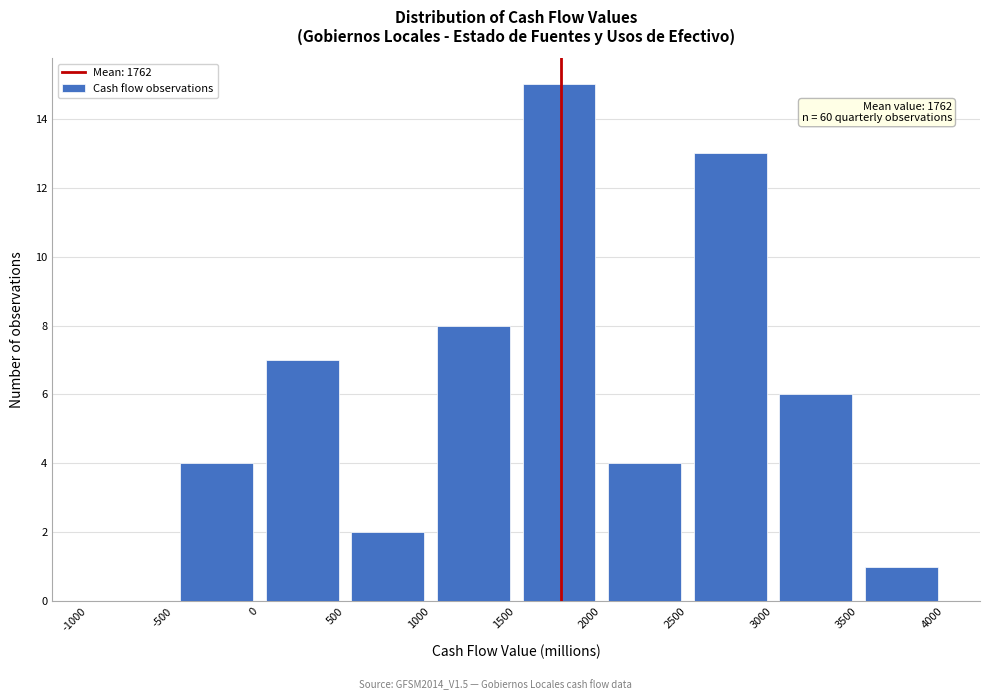

Over which range of the x-axis is the bar tallest?

1500 to 2000